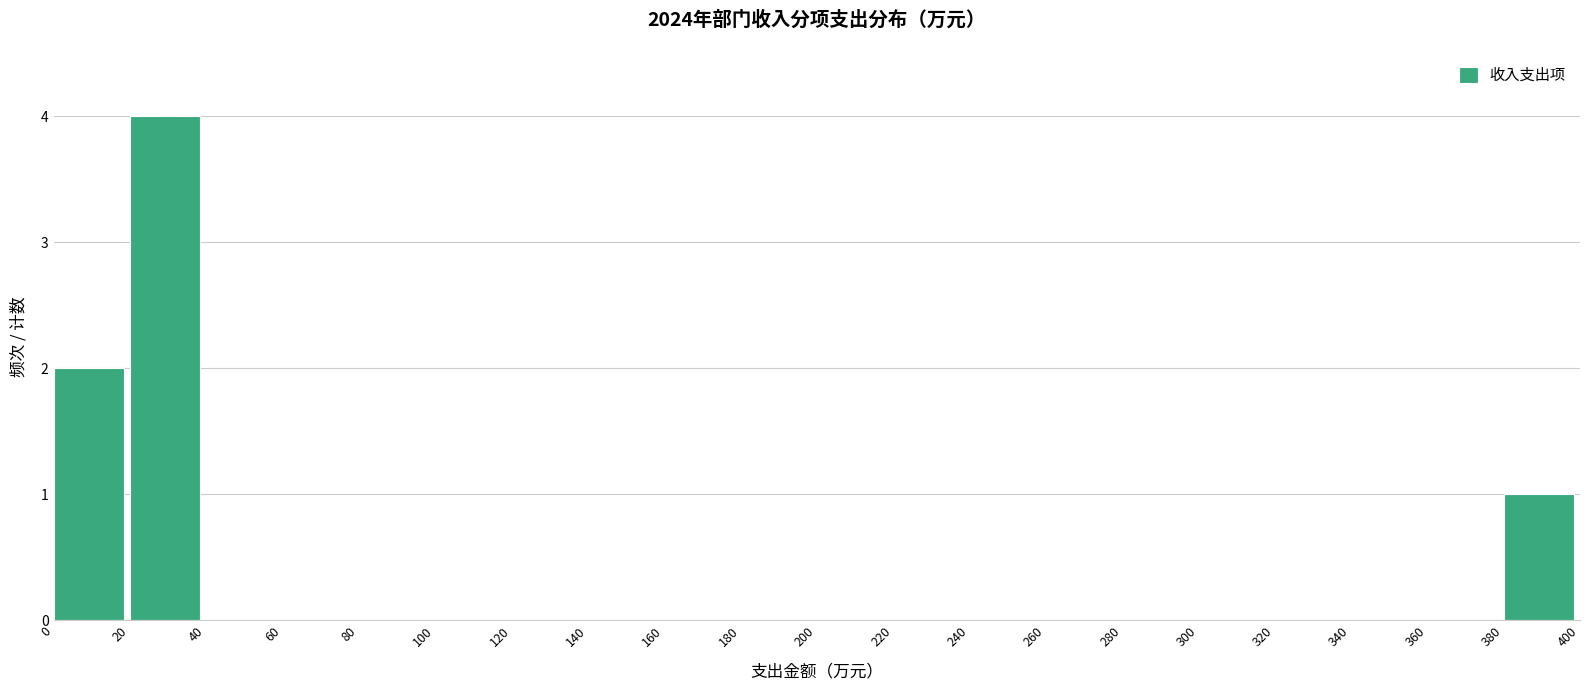

Over which range of the x-axis is the bar tallest?

20 to 40